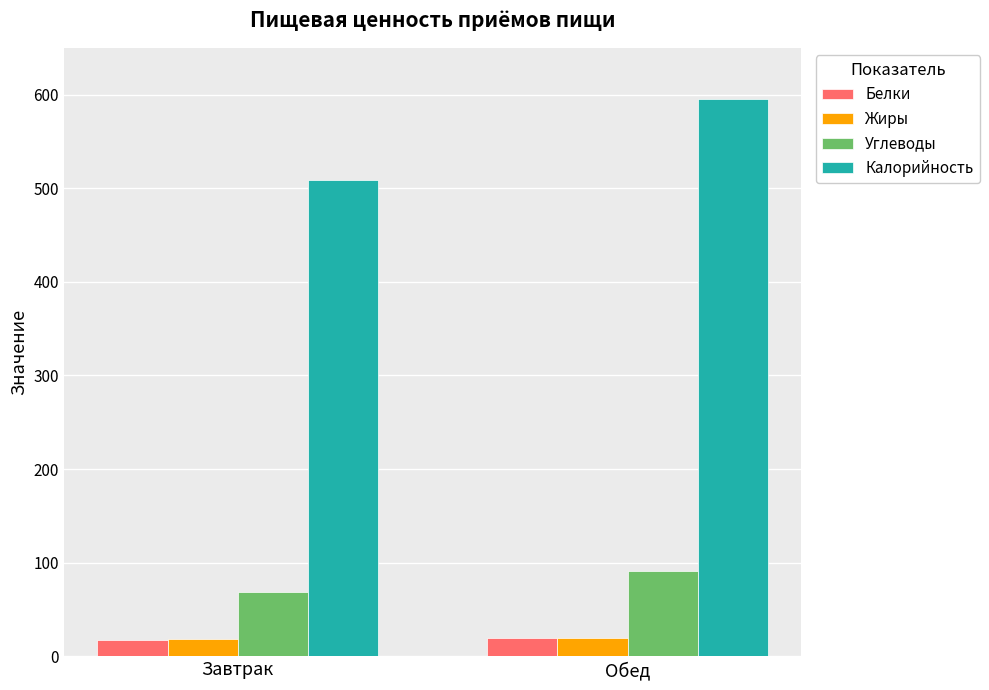

What is the total value across all series at Завтрак?

613